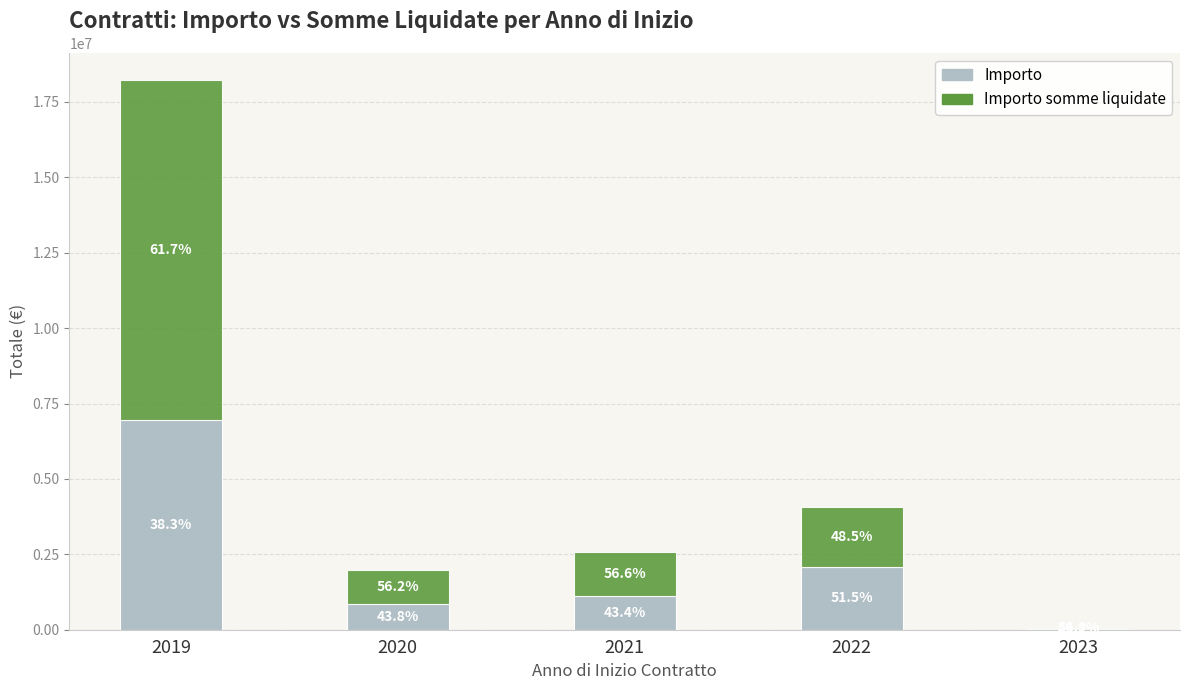

Which has a higher value, 2022 or 2020?

2022